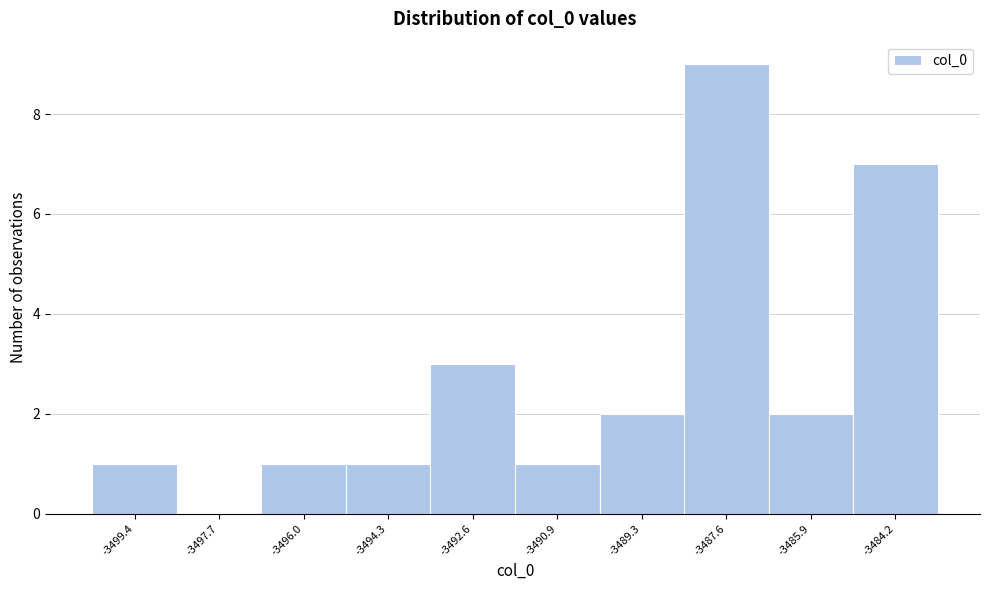

What is the height of the bar covering -3495.2 to -3493.4 on the x-axis? Neither the bar edges nor the heights are printed on the chart, so give them approximately, as read against the axes.

1